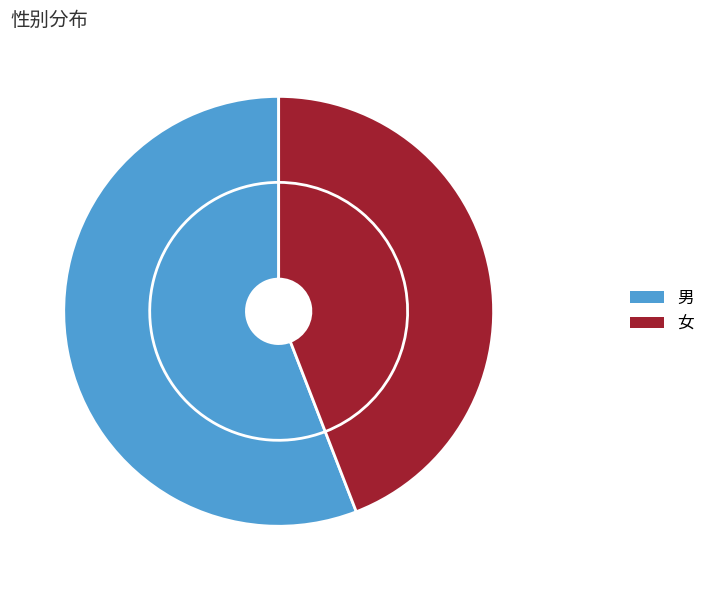

Approximately how many times larger is the value at 男 compared to 女?

1.3